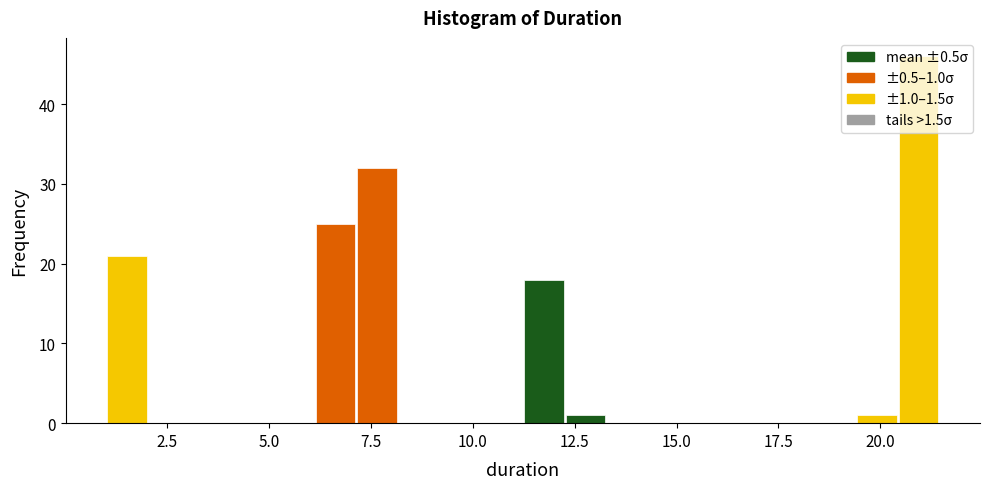

Read against the x-axis, roughly where is the centre of the tallest bar?

21.0